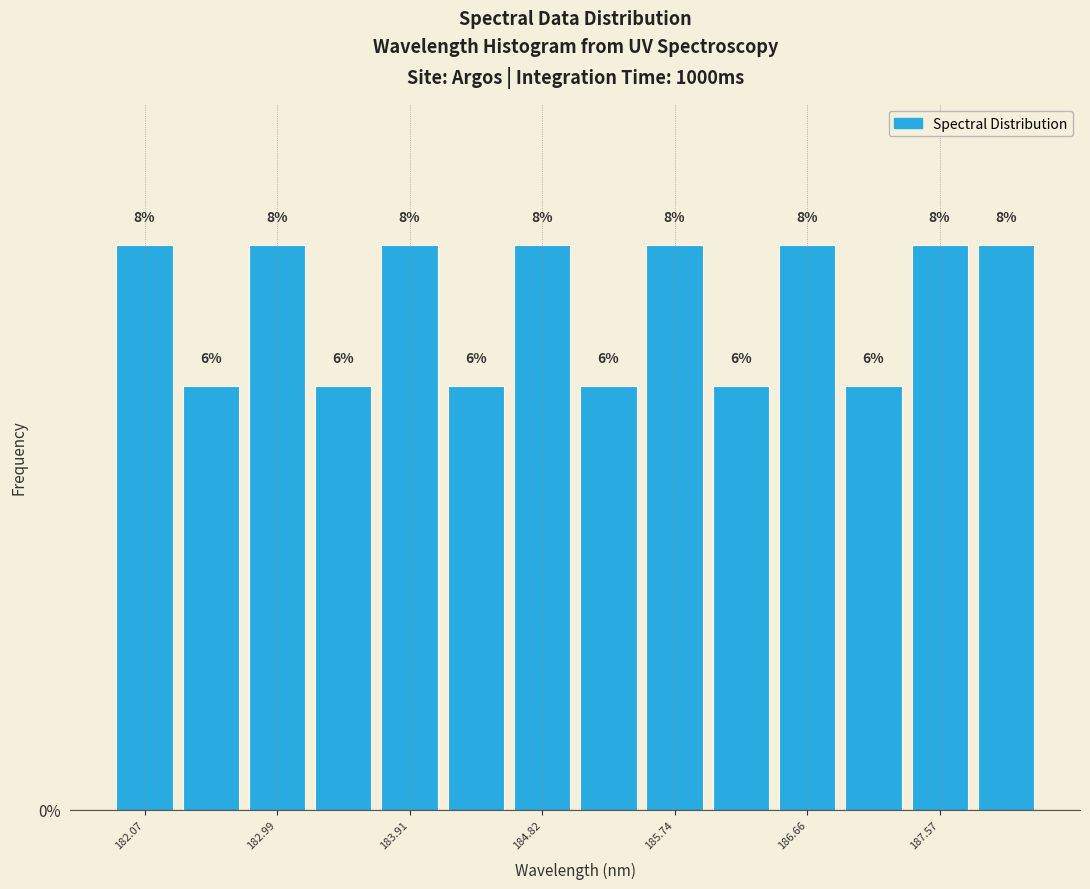

What is the height of the bar covering 182.8 to 183.2 on the x-axis? The bar edges are not printed on the chart, so give them approximately, as read against the axis.

8